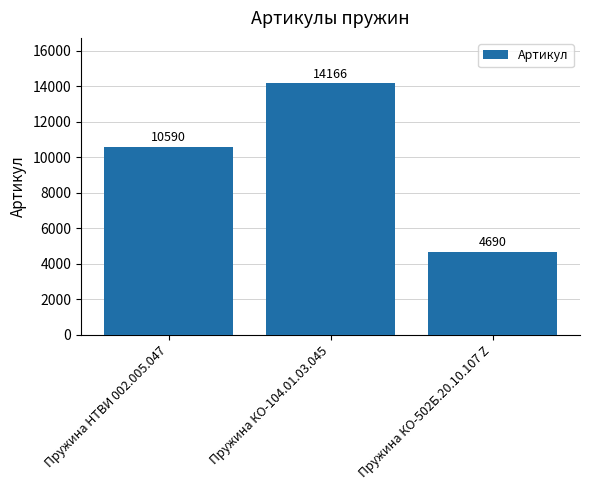

How many values are between 4690 and 14166?

3